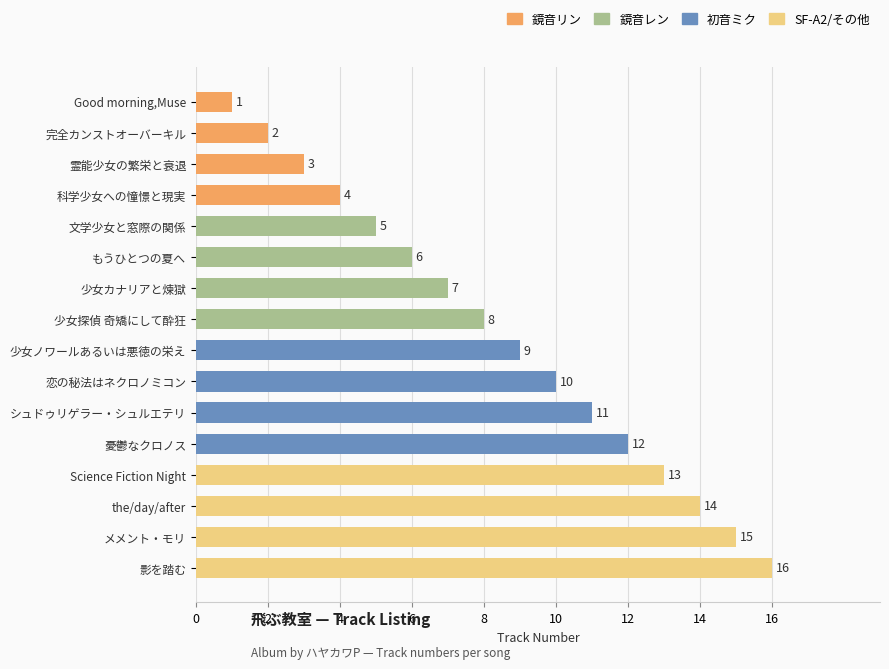

Approximately how many times larger is the value at 少女探偵 奇矯にして酔狂 compared to the/day/after?

0.6